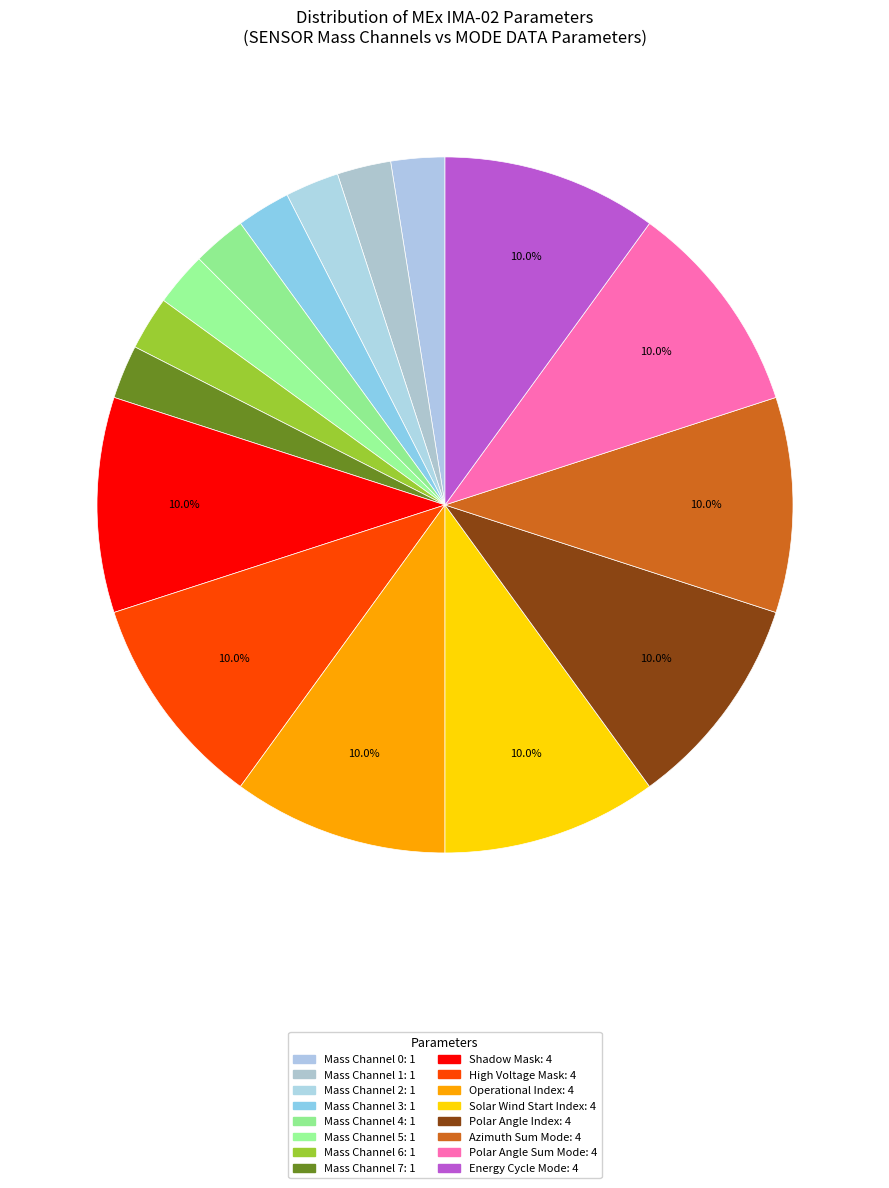

Count the number of slices in the pie.

16